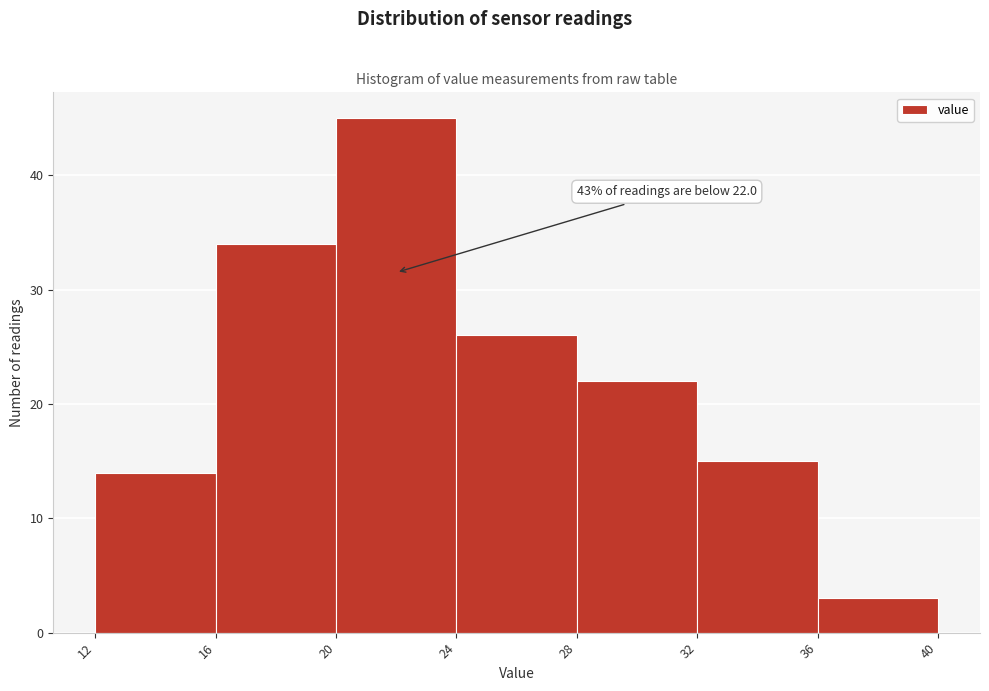

Which range on the x-axis has the tallest bar?

20 to 24